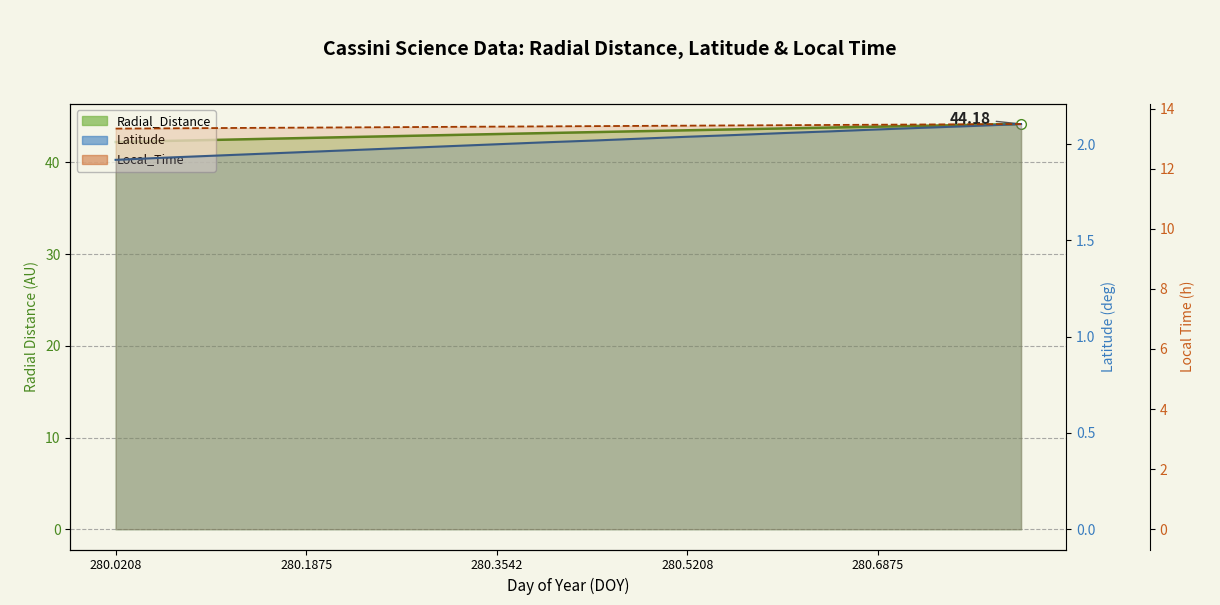

True or false: Local_Time and Radial_Distance intersect in this chart.

False